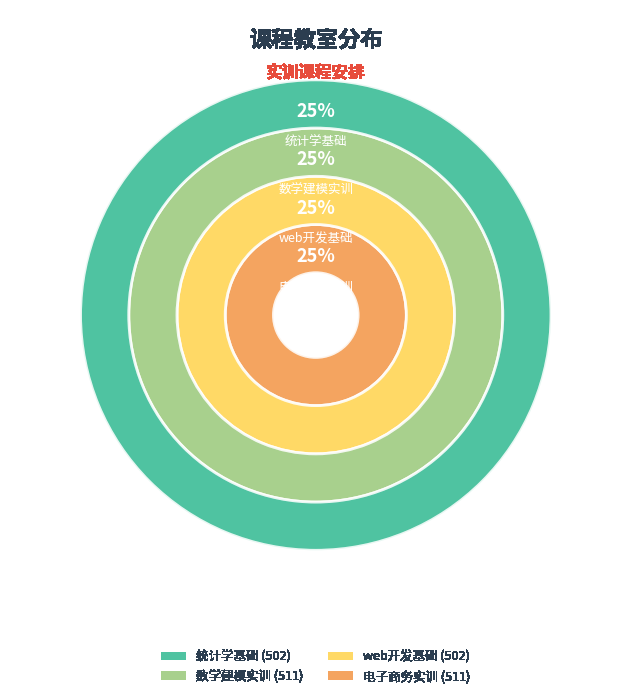

Approximately how many times larger is the value at web开发基础 compared to 电子商务实训?

1.0